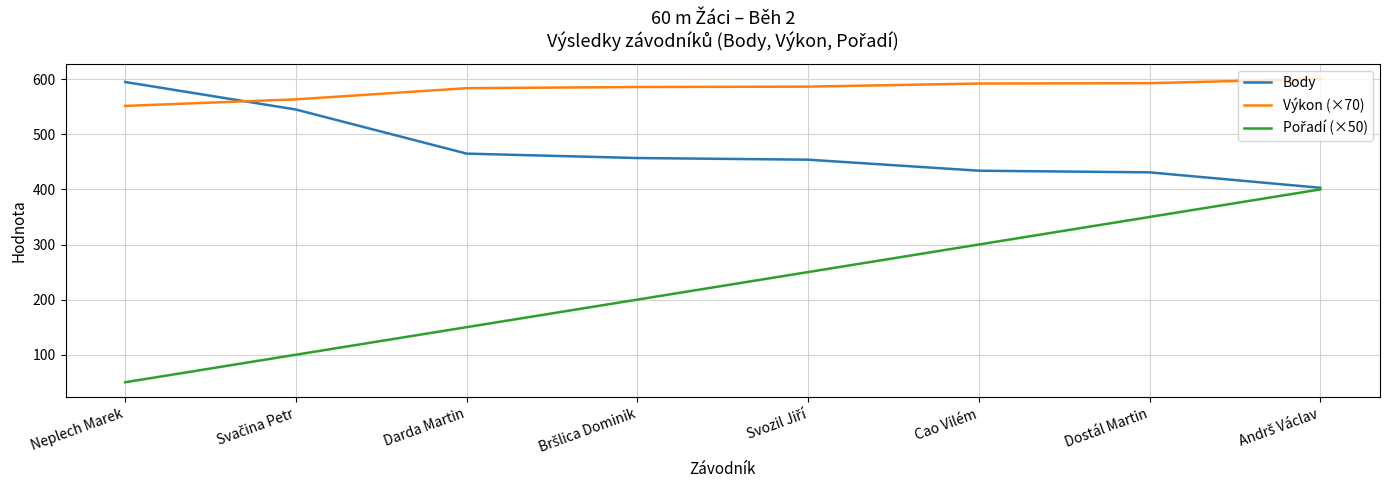

What is the difference between the second highest and minimum values in the Body series?

142.0